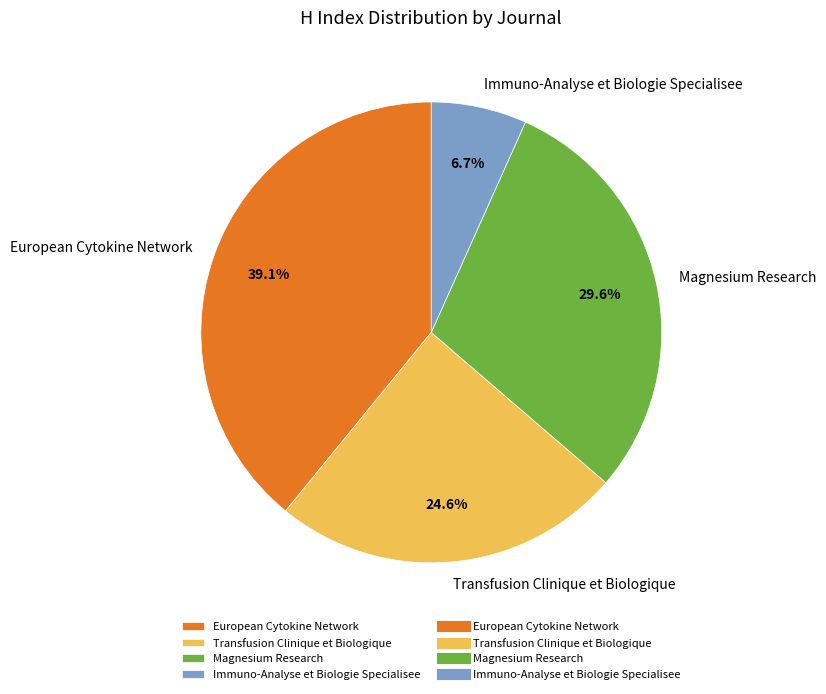

Does Immuno-Analyse et Biologie Specialisee account for over 50% of the chart?

No